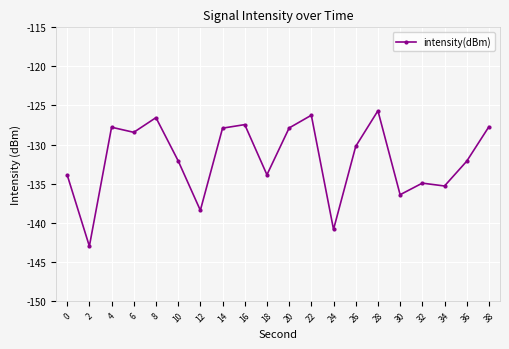

How many lines are shown in the chart?

1